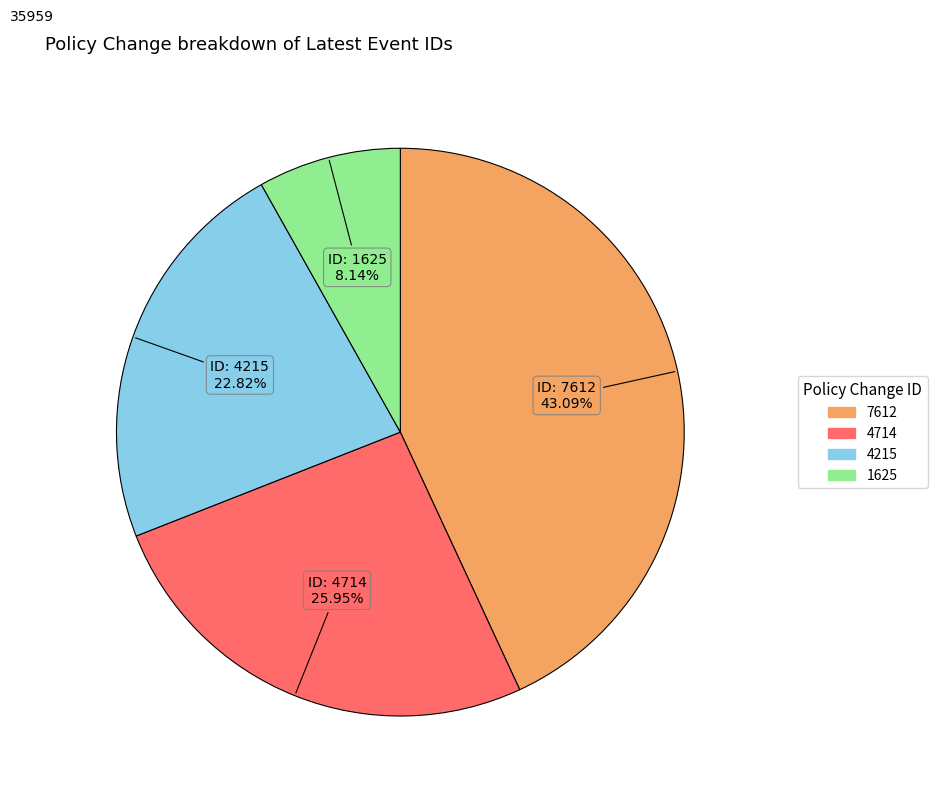

Which category has the smallest portion of the pie?

1625